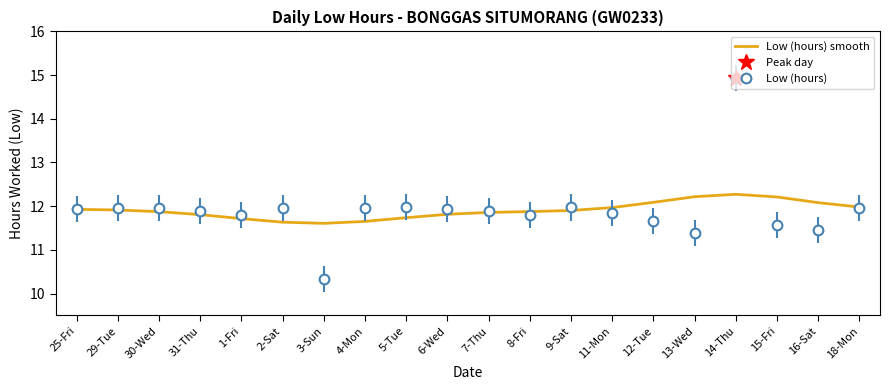

Is the value of Low (hours) smooth at 1-Fri greater than the value of Low (hours) at 18-Mon?

No